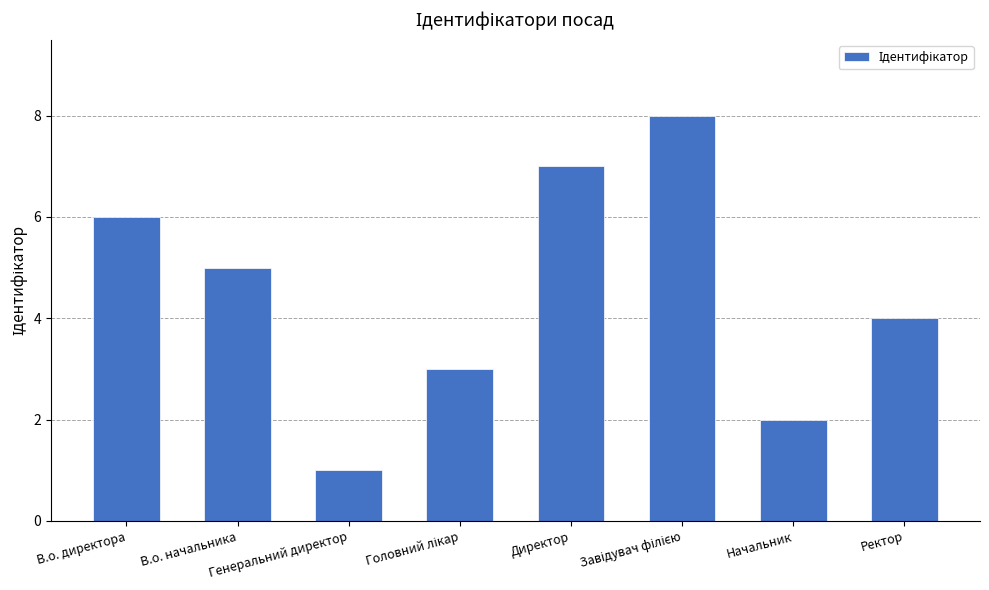

What is the value of the 4th bar from the left?

3